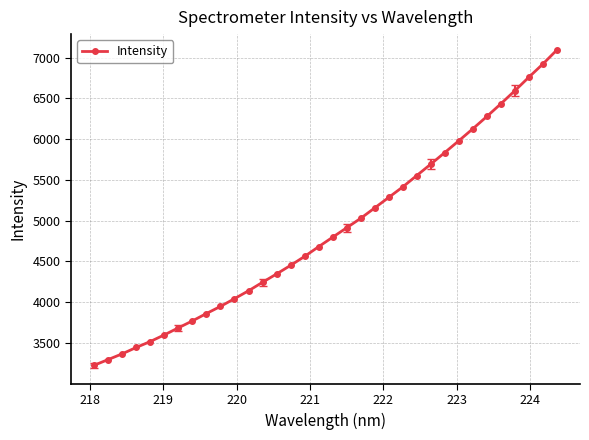

Count the number of values greater than 4797.

17